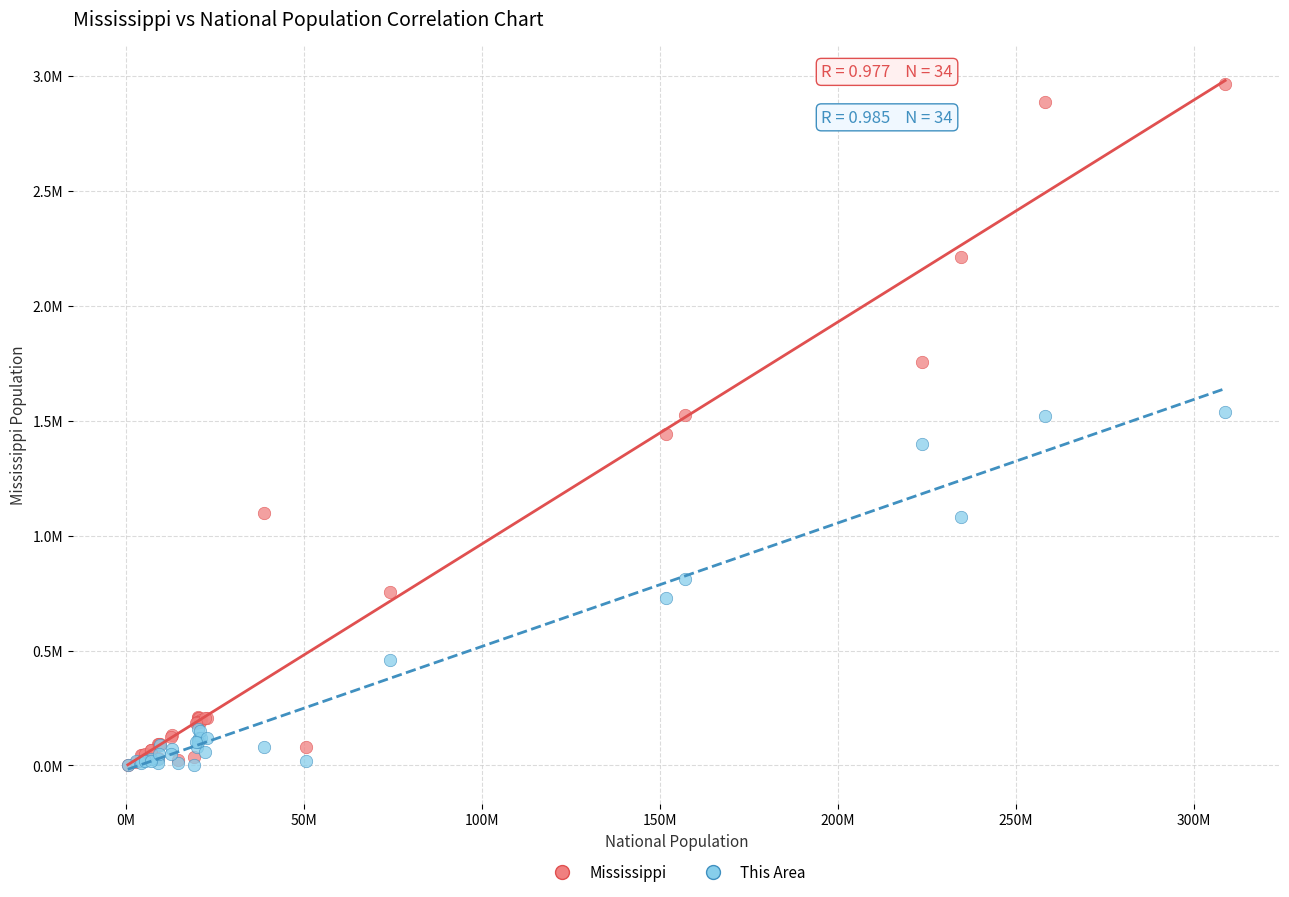

What are all the series names shown in the legend?

Mississippi, This Area